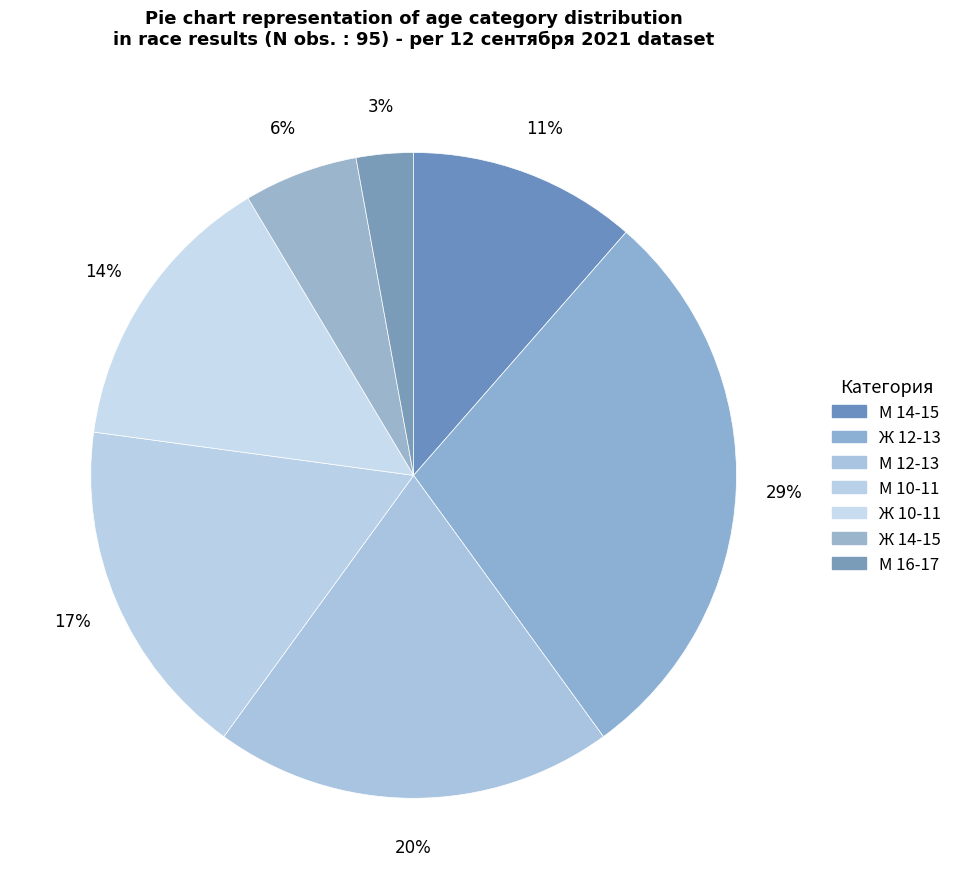

Count the number of slices in the pie.

7